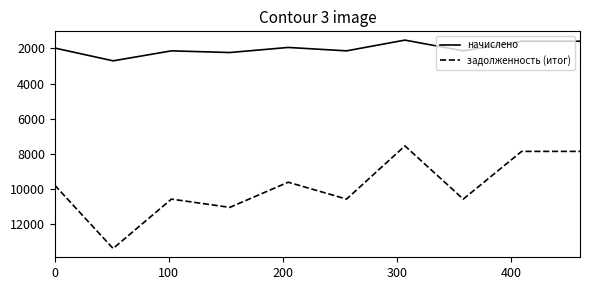

Which series has the widest spread of values?

задолженность (итог)